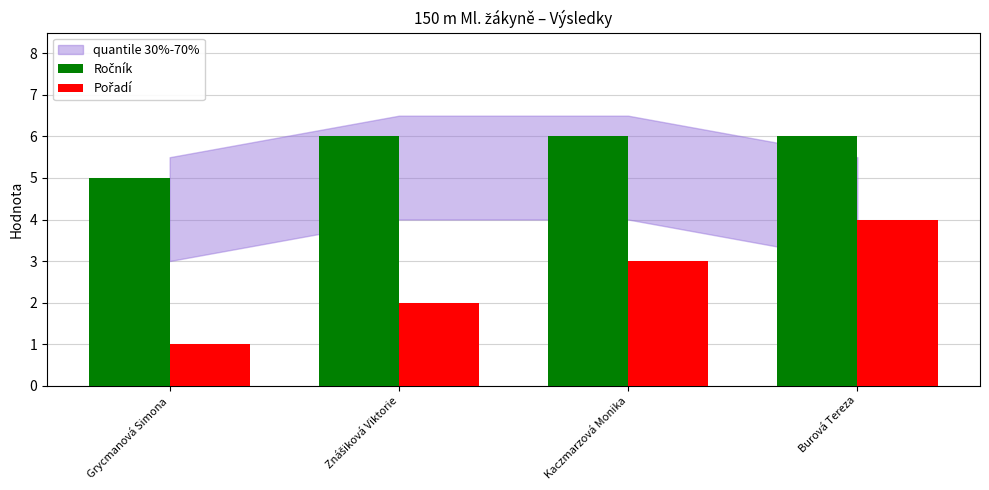

What is the total value across all series at Burová Tereza?

10